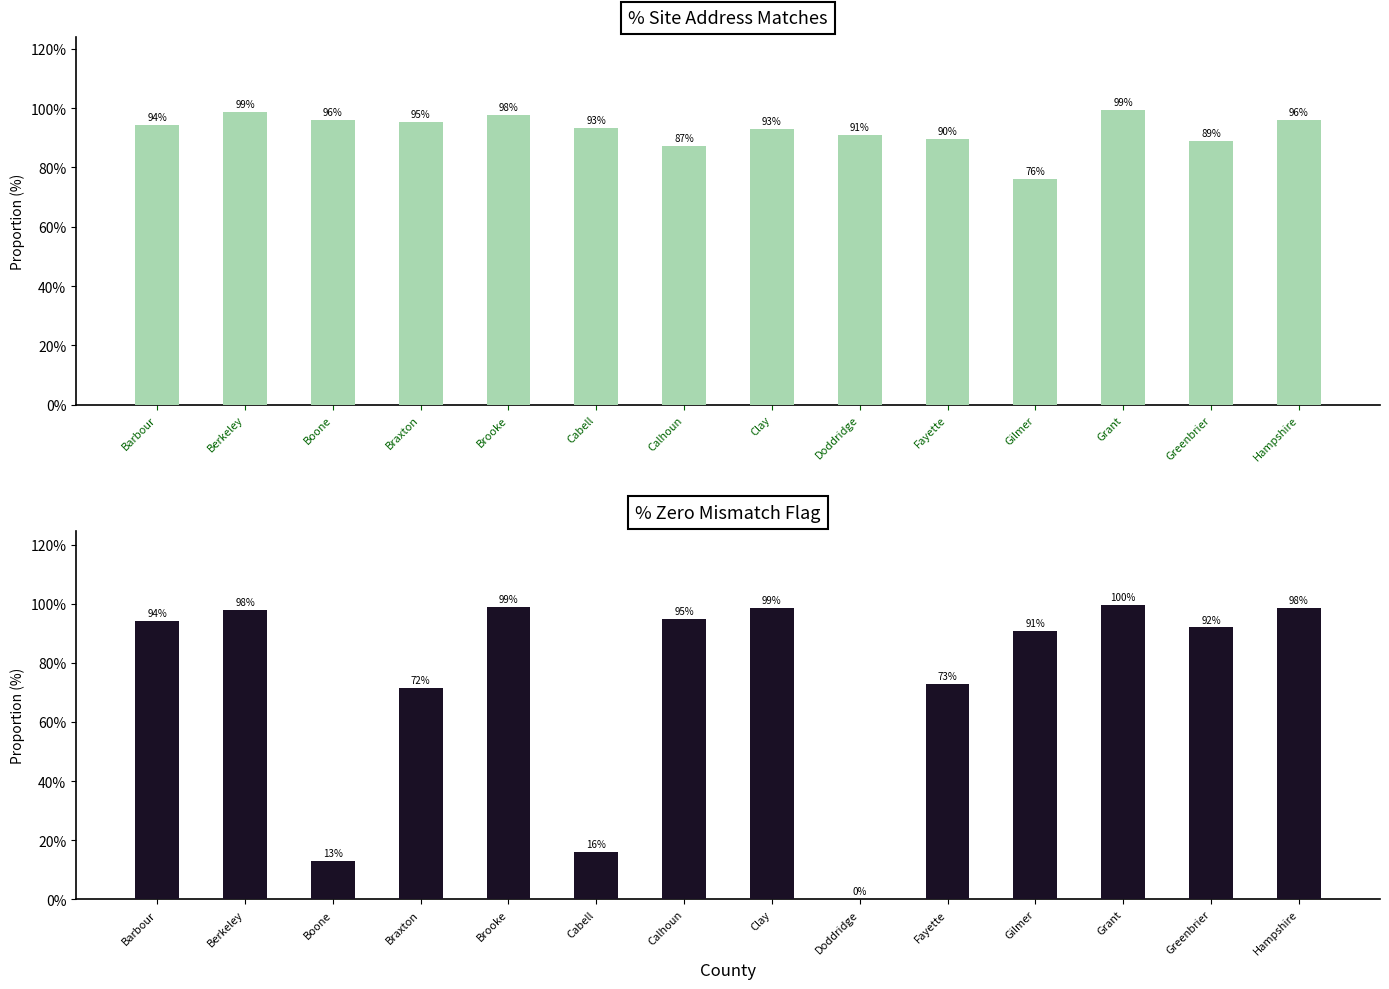

Between Clay and Grant, which series saw the biggest shift?

% Site Address Matches